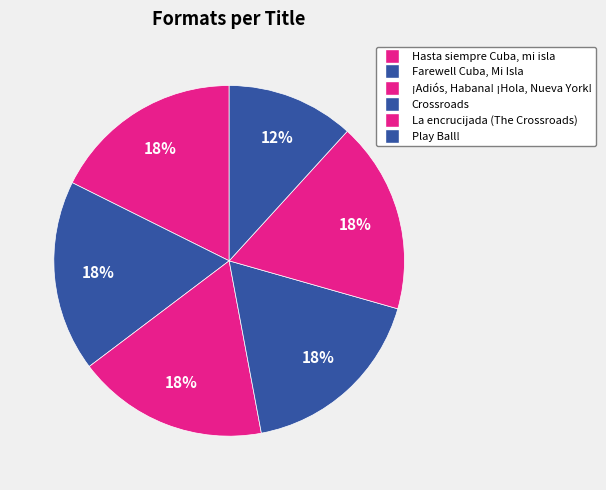

To the nearest percent, what percentage of the pie is Crossroads?

18%